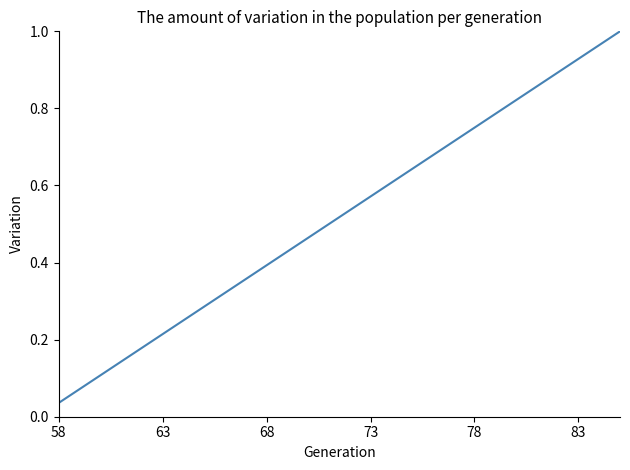

At which label is the value closest to 0?

58